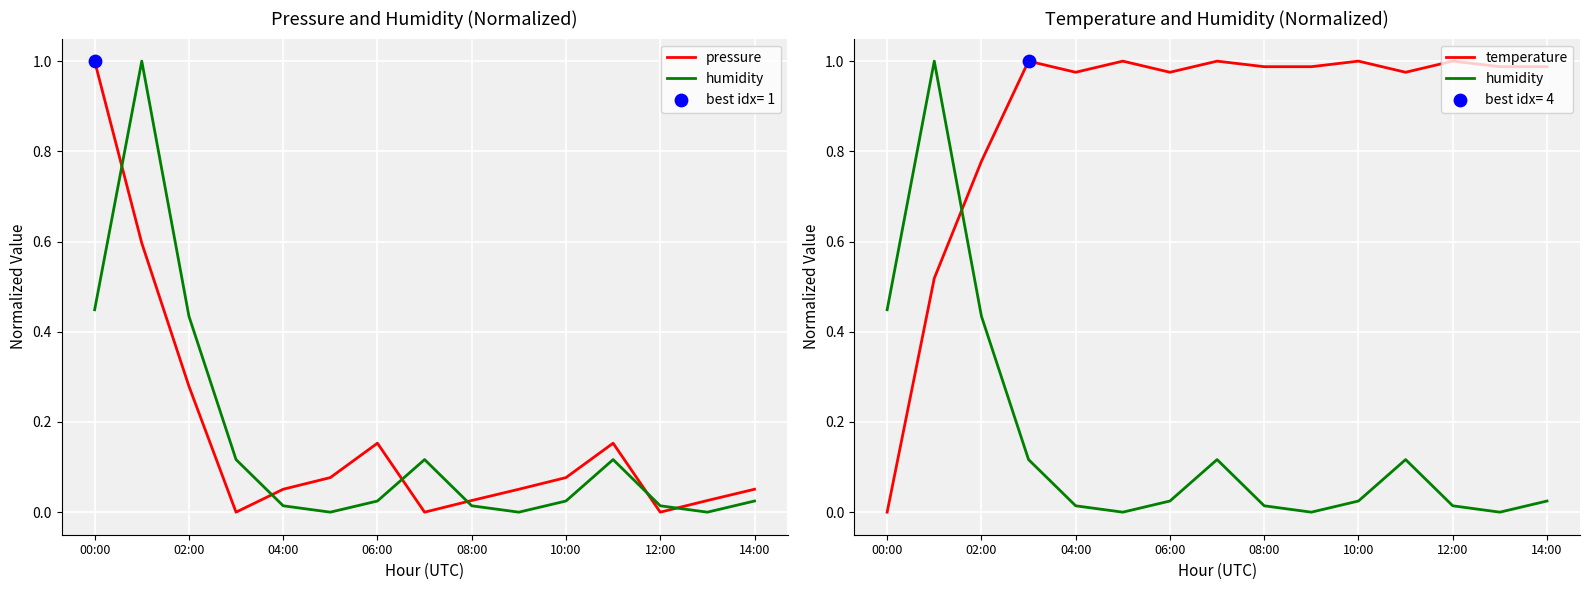

Which series has the largest total across all categories?

temperature